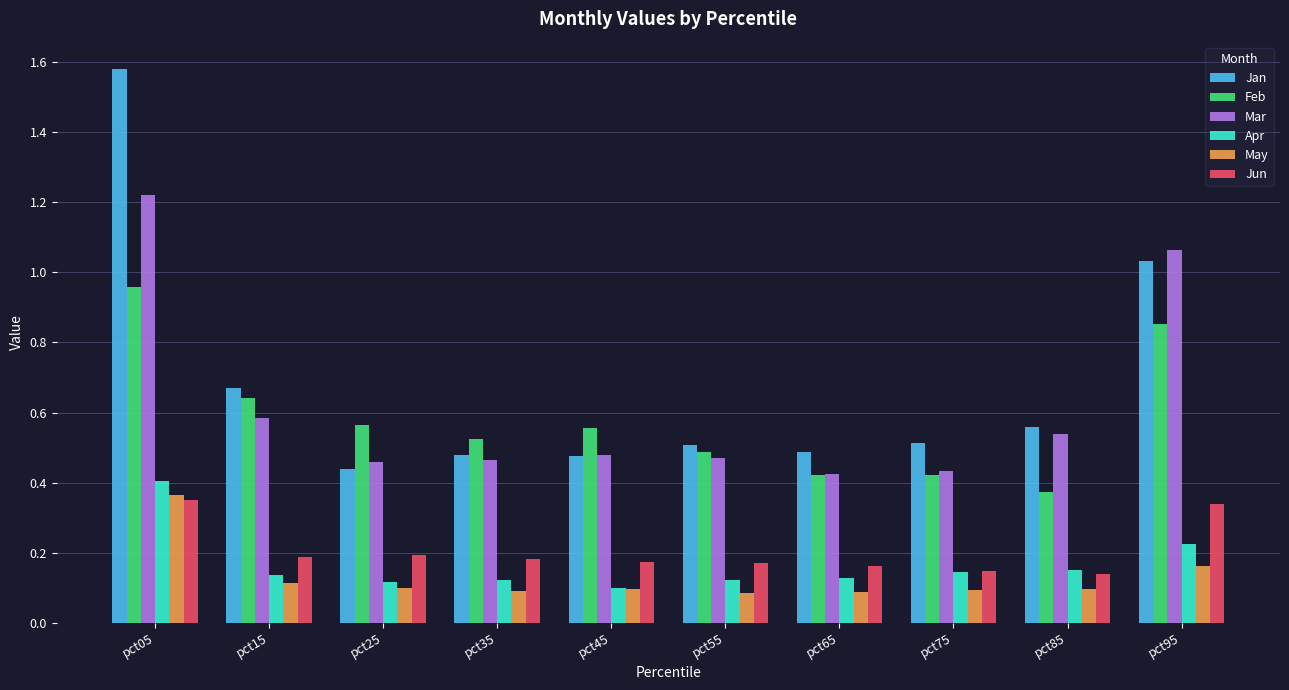

The Mar series shows 0.3 at pct45. True or false?

False